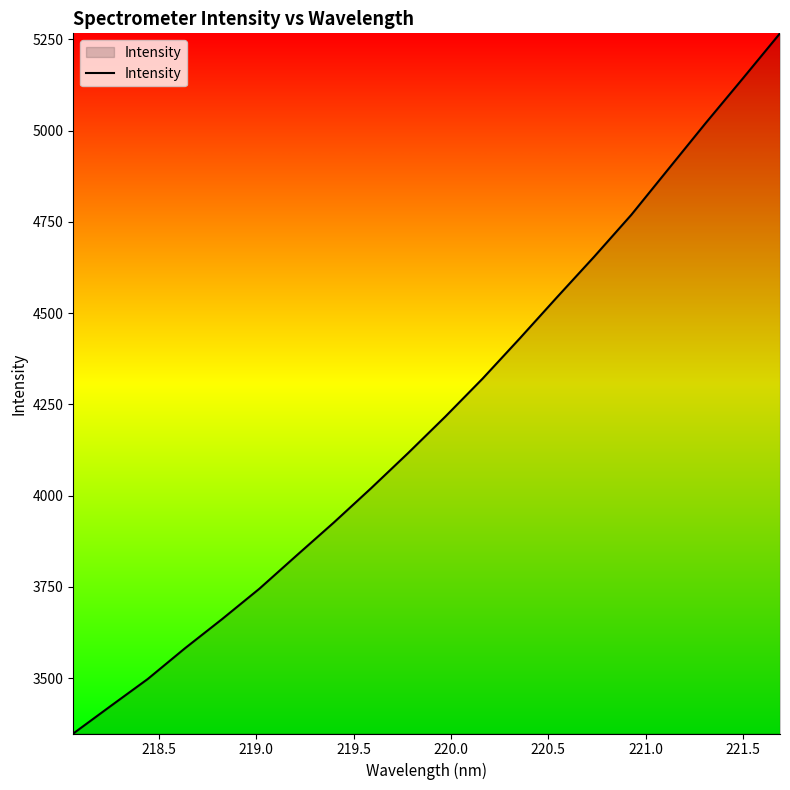

What is the greatest value displayed?

5266.7